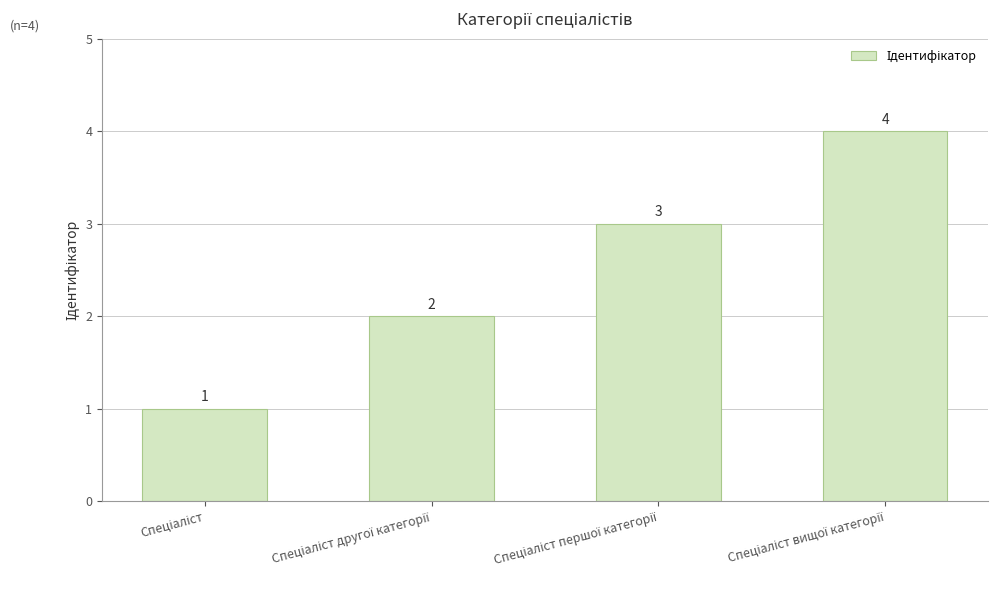

What is the maximum value shown in the chart?

4